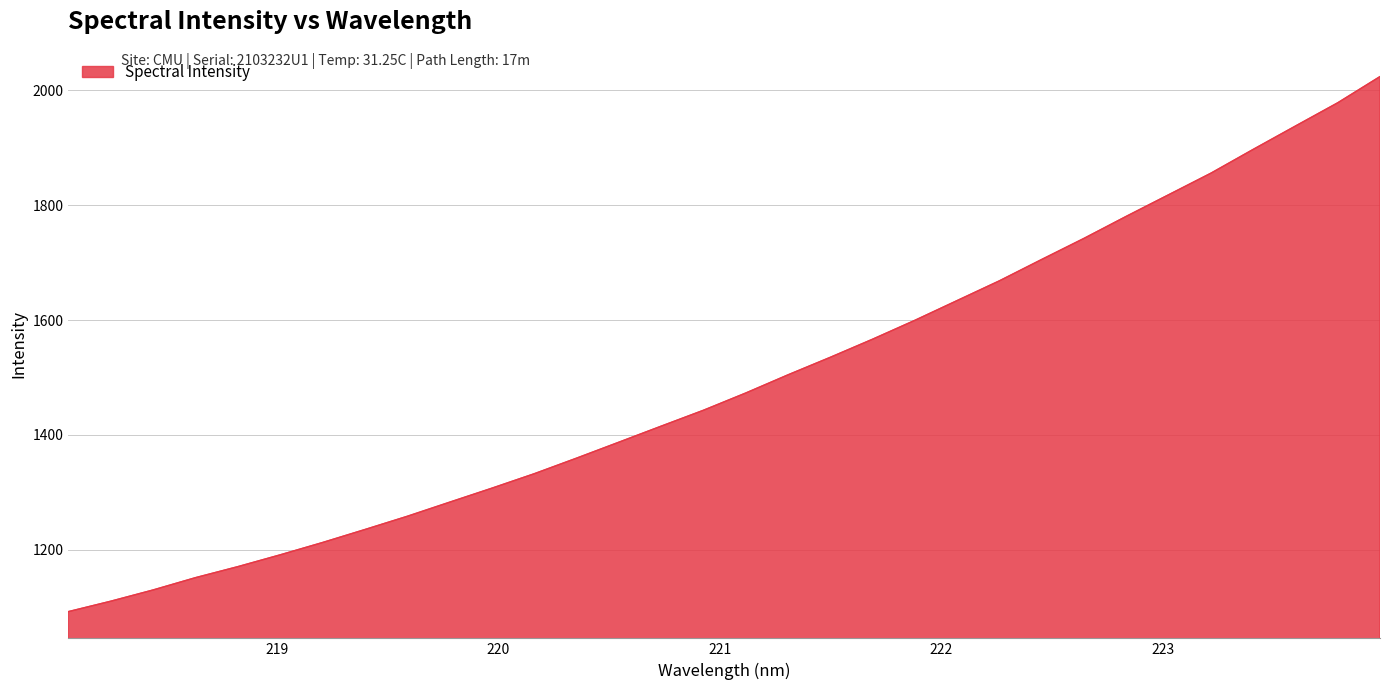

What is the difference between the maximum and minimum values?

931.1